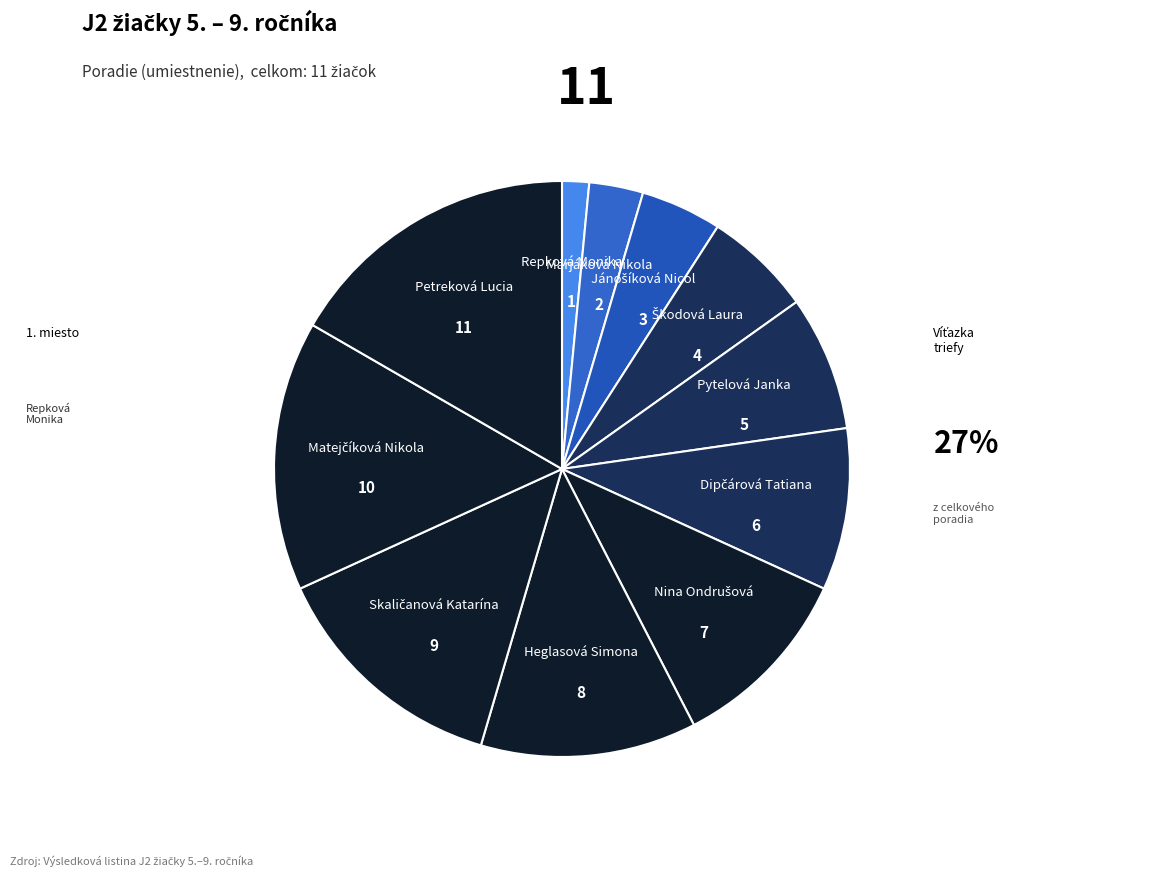

Combined, do Heglasová Simona and Marjáková Nikola account for over 50%?

No